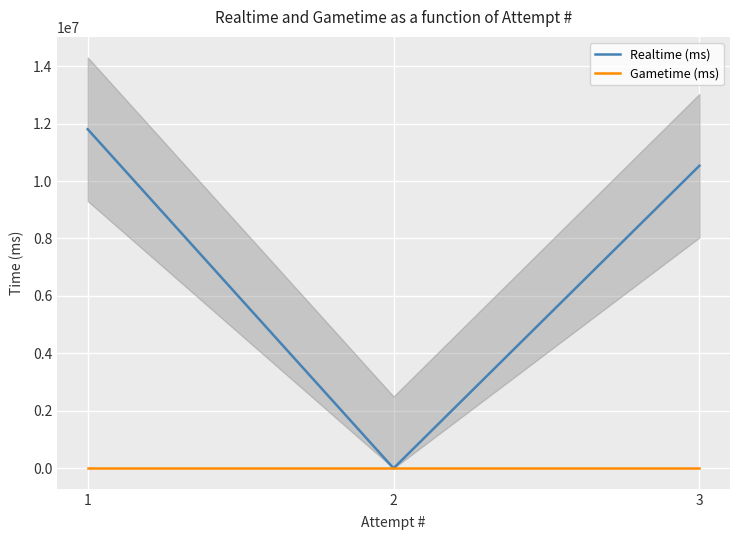

What is the sum of the Realtime (ms) values at 2 and 1?

11804455